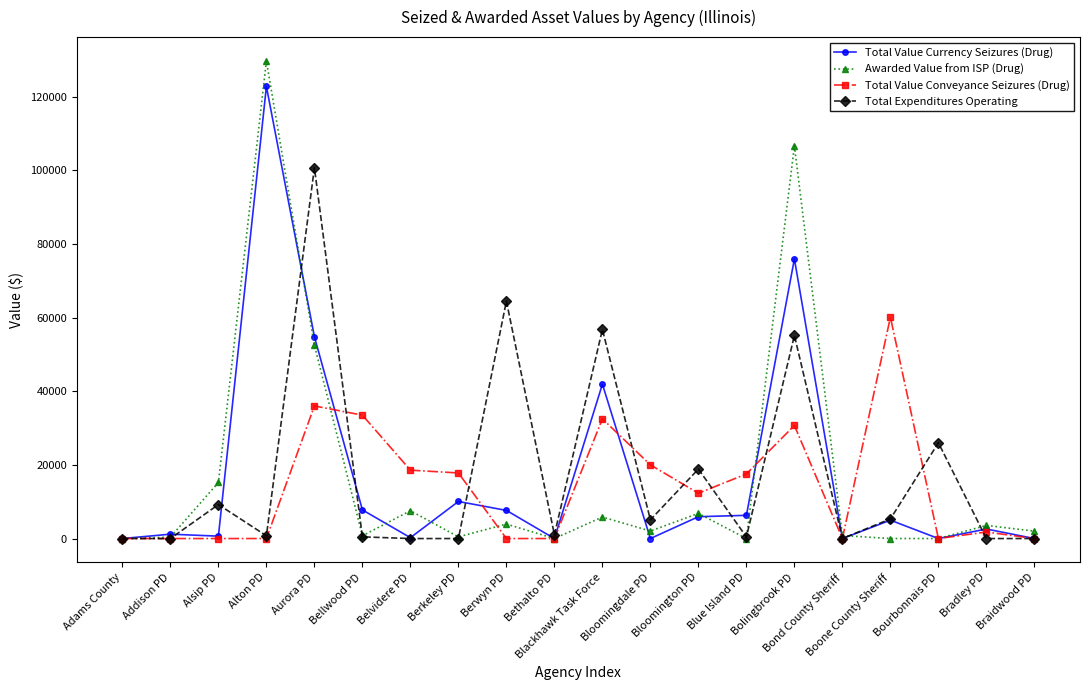

How many values in the Total Value Currency Seizures (Drug) series are below 4991?

10